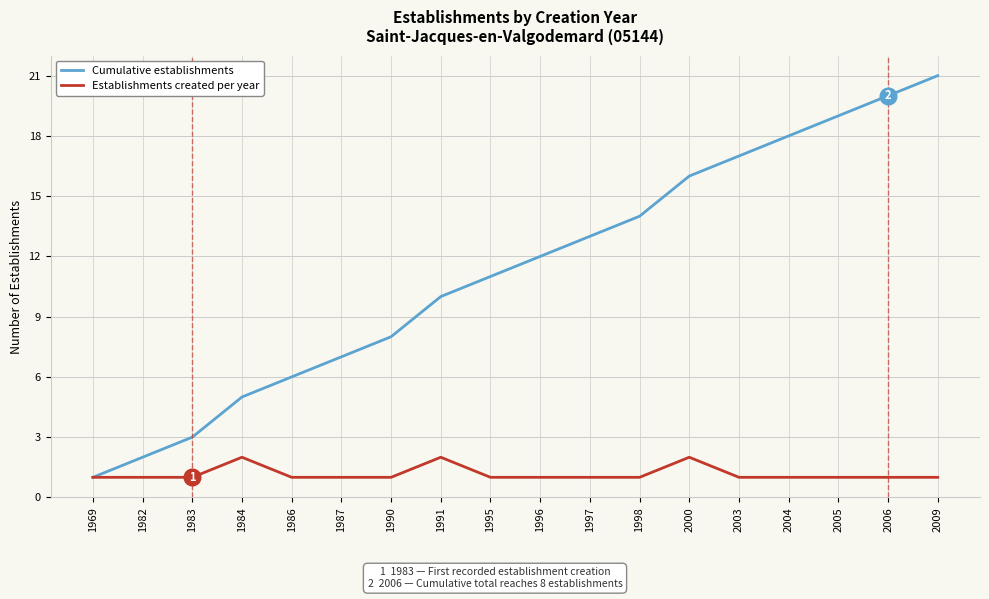

What is the difference between the highest and lowest values at 1990?

7